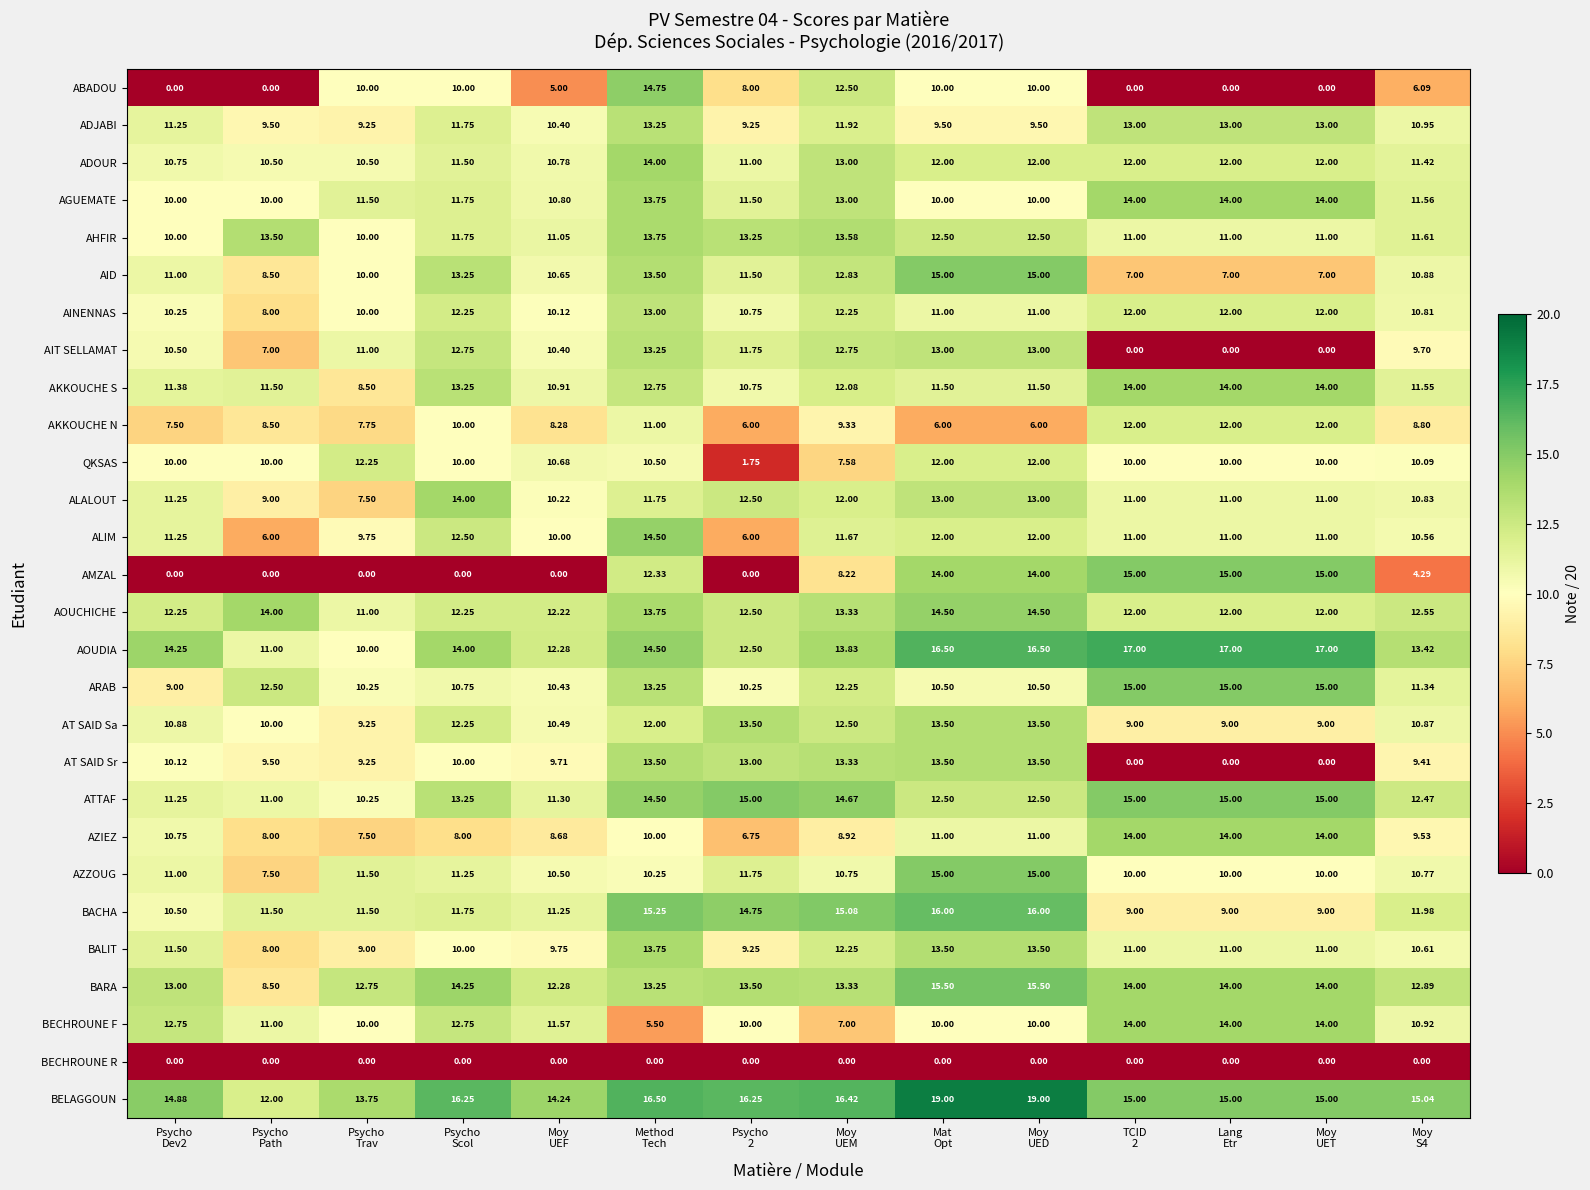

Which series has the largest total across all categories?

BELAGGOUN